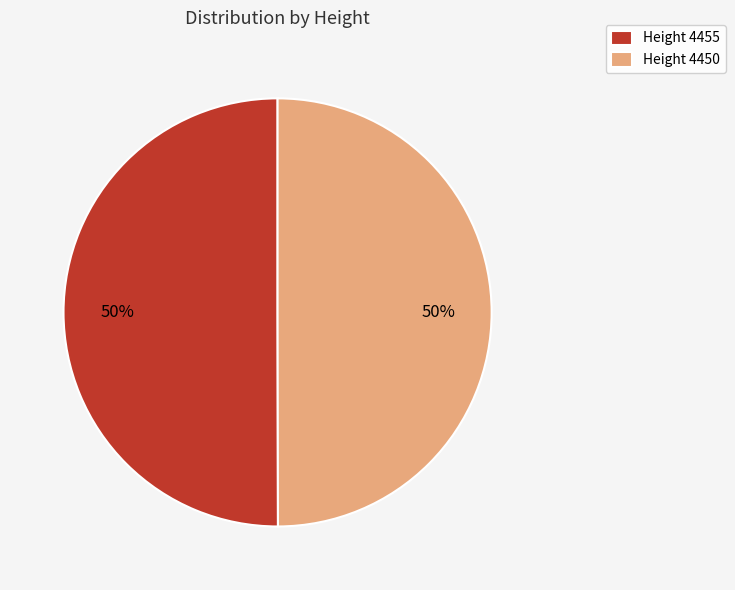

To the nearest percent, what is the combined percentage of Height 4455 and Height 4450?

100%